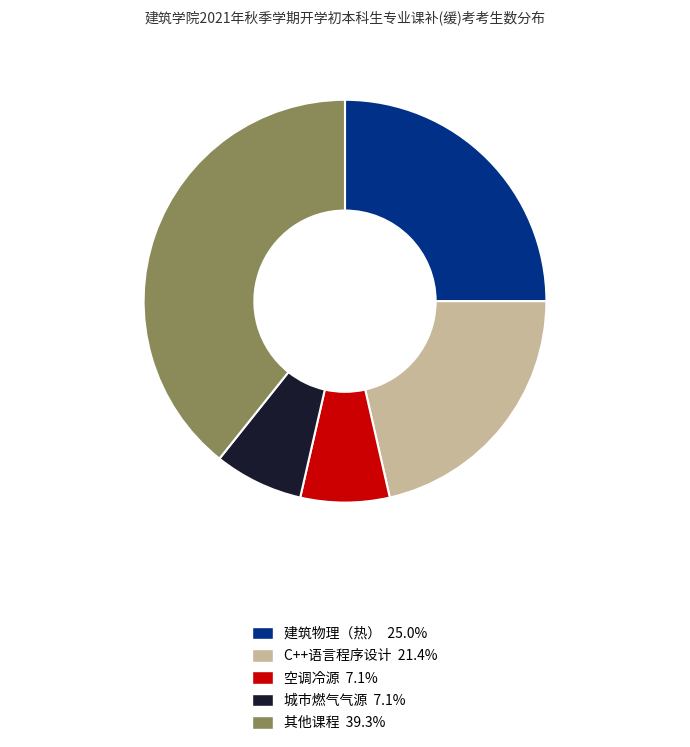

Is there a majority slice in this chart?

No